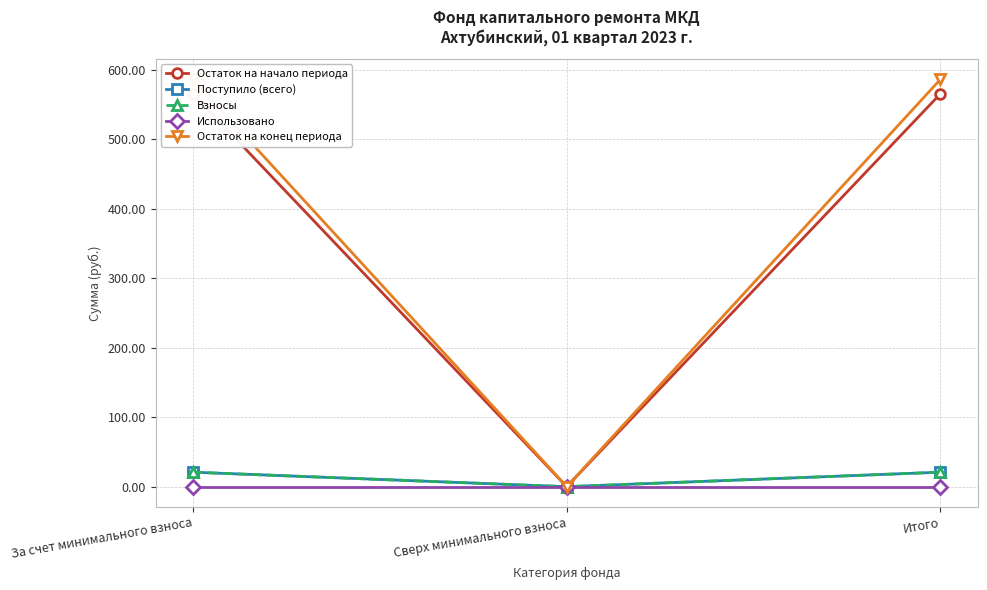

At За счет минимального взноса, list the series in order from smallest to largest.

Использовано, Поступило (всего), Взносы, Остаток на начало периода, Остаток на конец периода